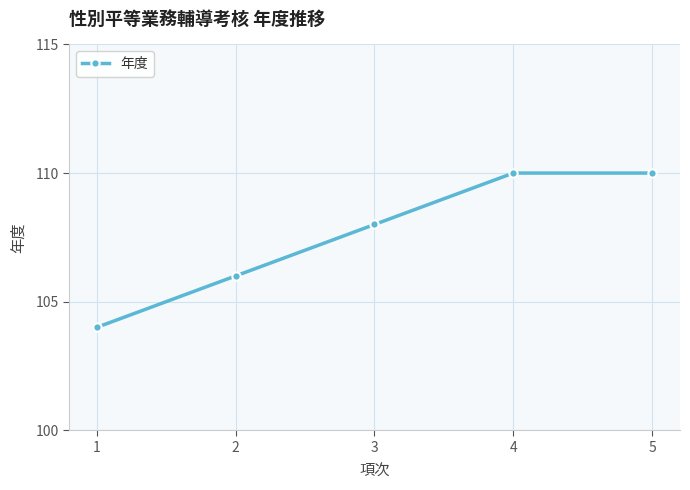

Reading right to left, list all the values displayed in this chart.

5=110	4=110	3=108	2=106	1=104